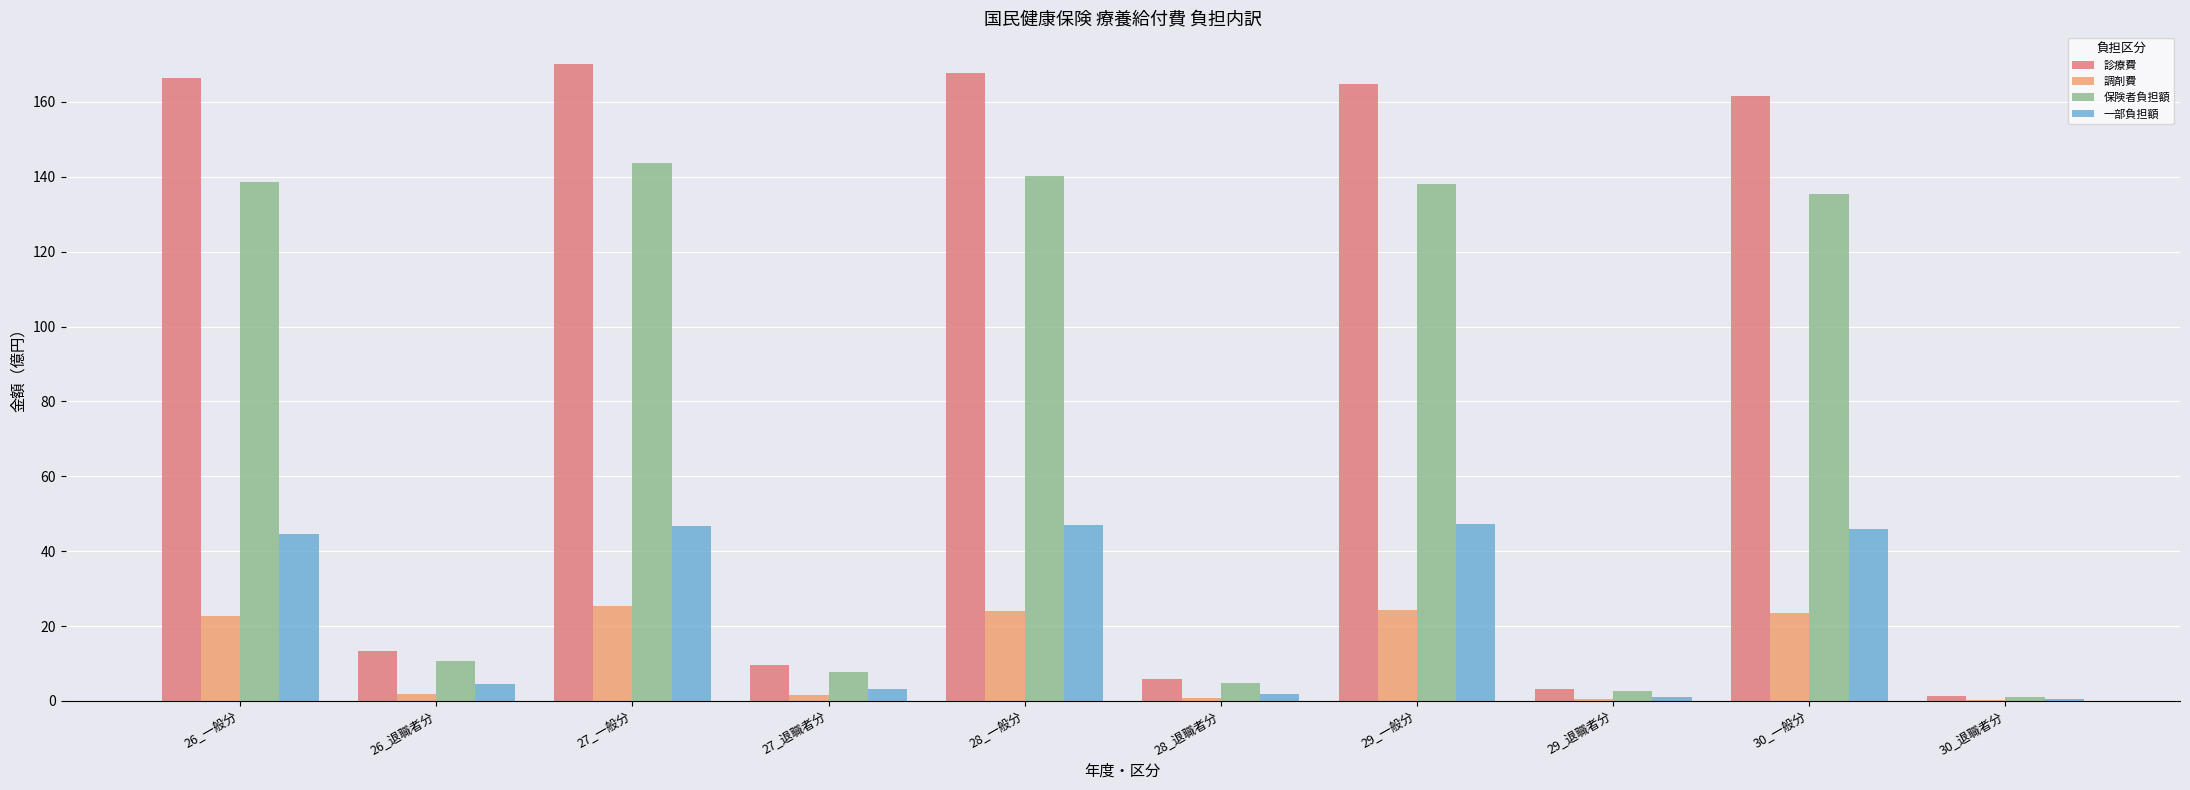

What is the sum of all 一部負担額 values?

242.7